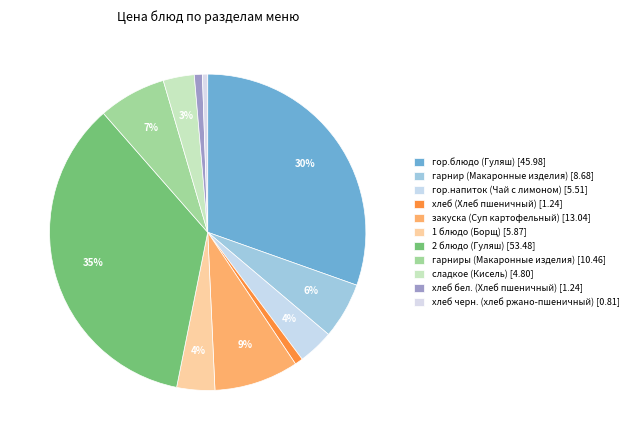

How many segments does this pie chart have?

11